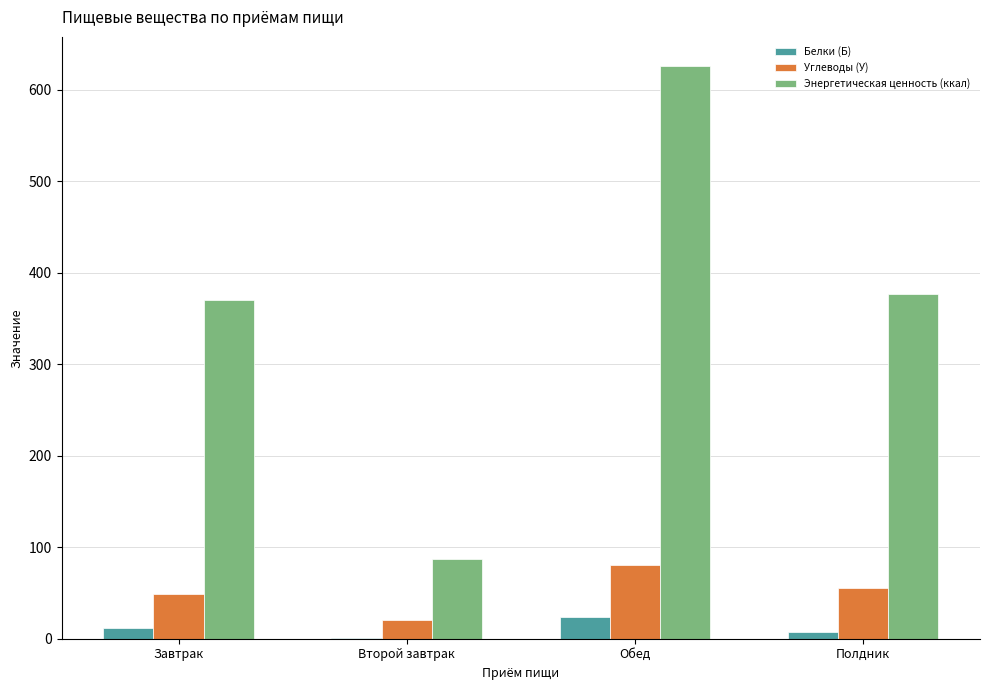

What is the sum of all Углеводы (У) values?

205.3